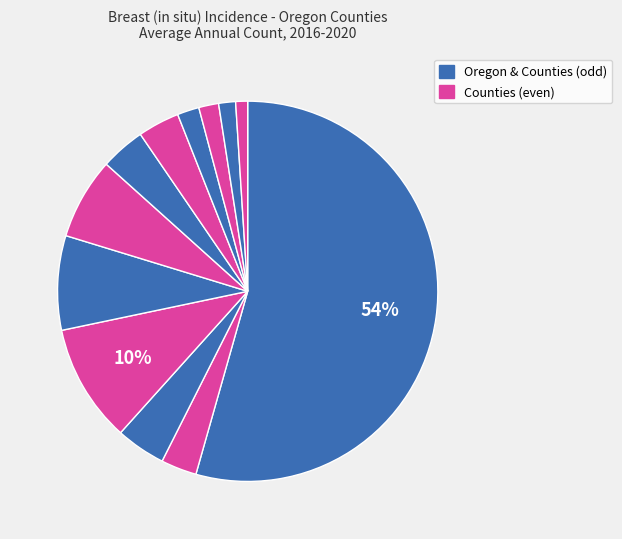

What is the majority slice?

Oregon